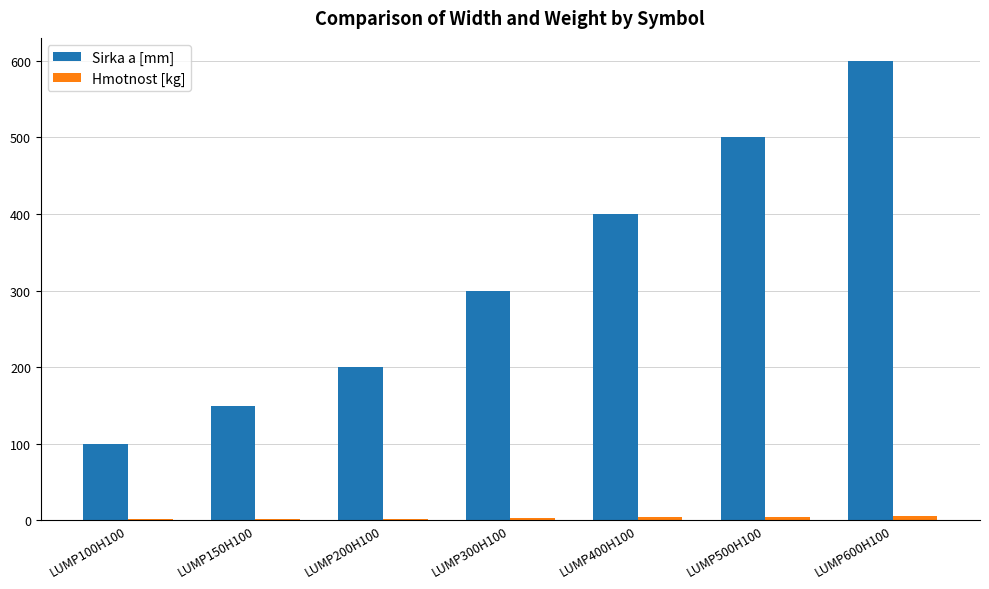

True or false: Sirka a [mm] has a value of 213.8 at LUMP500H100.

False